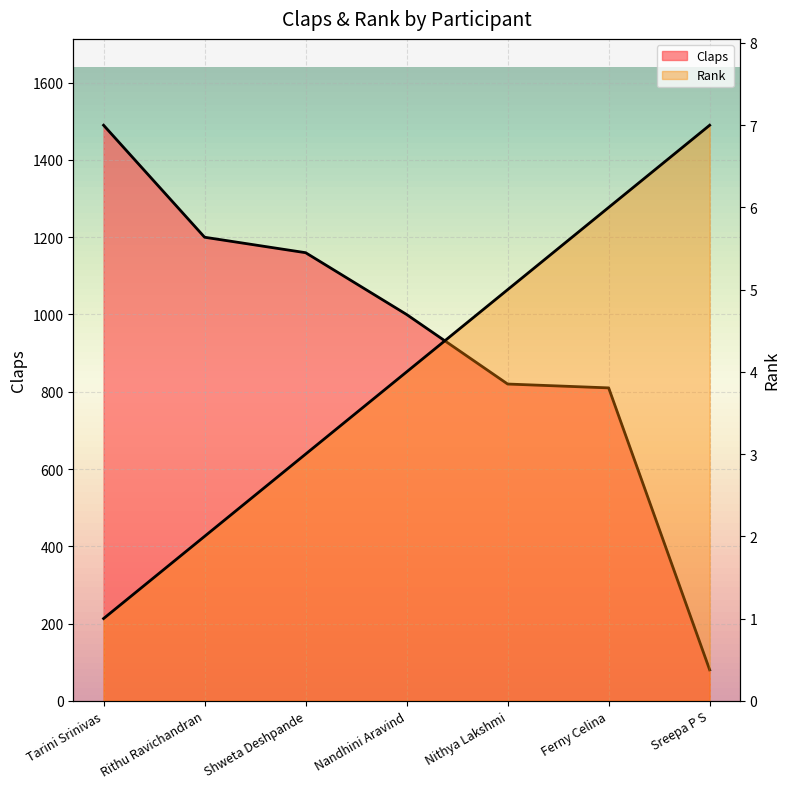

Which series has the largest total across all categories?

Claps